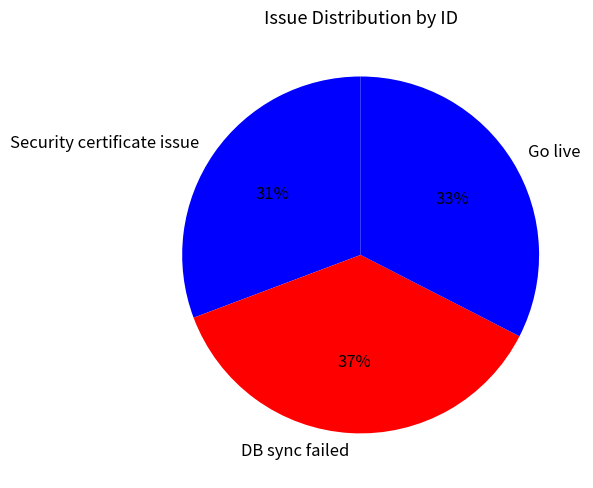

How many segments does this pie chart have?

3